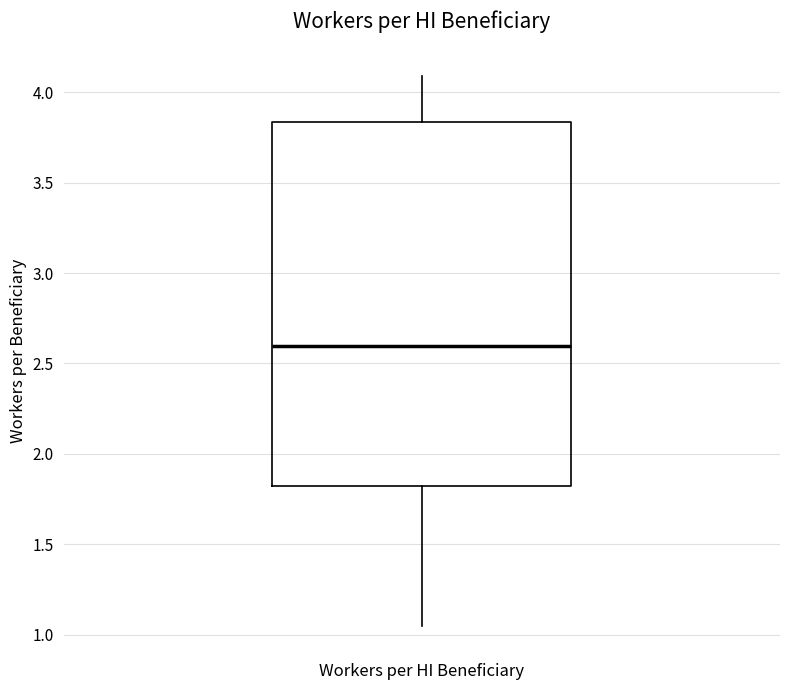

Where does the upper whisker of the box for Workers per HI Beneficiary end on the y-axis? The values are not printed on the chart, so give them approximately, as read against the axis.

4.10